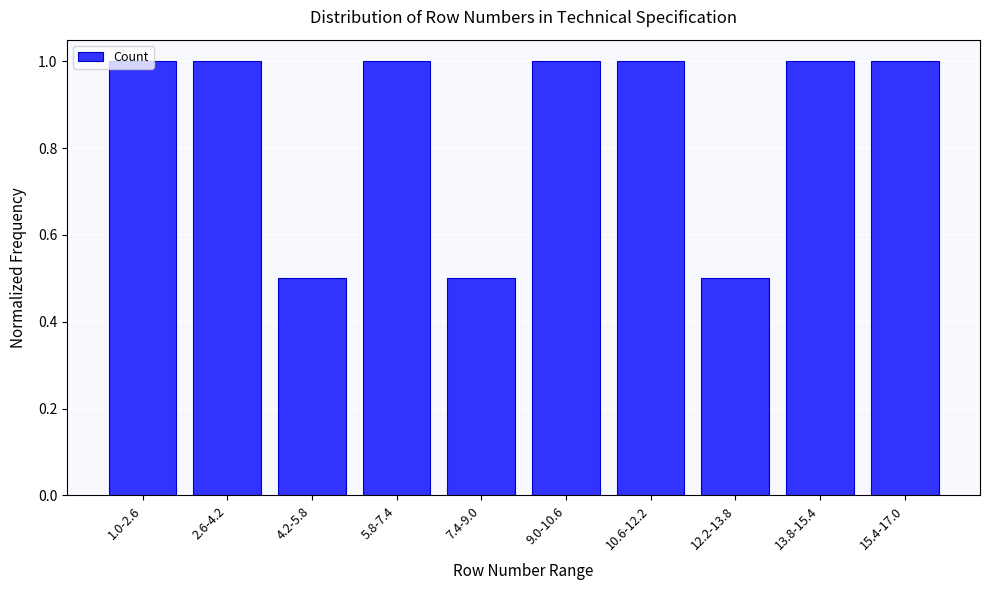

What is the difference between the maximum and minimum values?

0.5